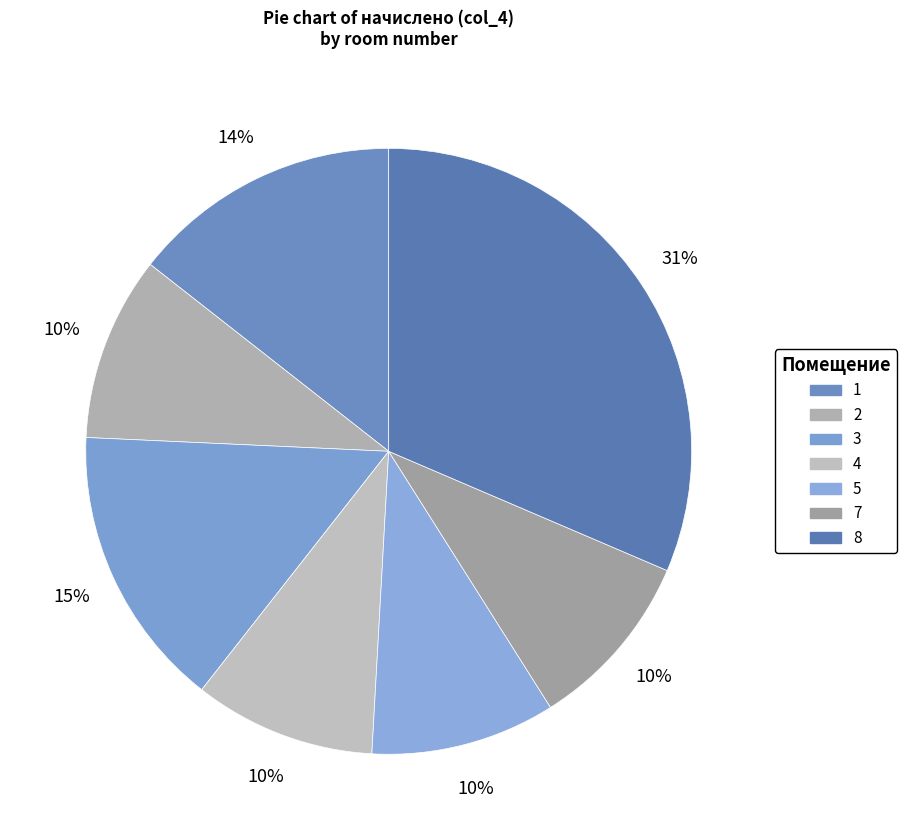

What is the largest slice in the pie chart?

8